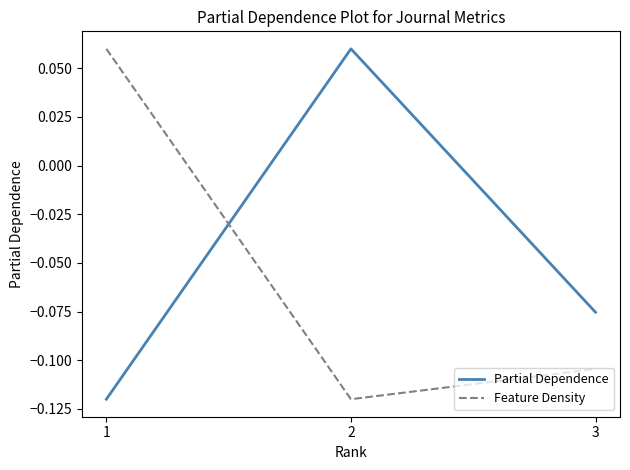

How many values in Feature Density are above zero?

1